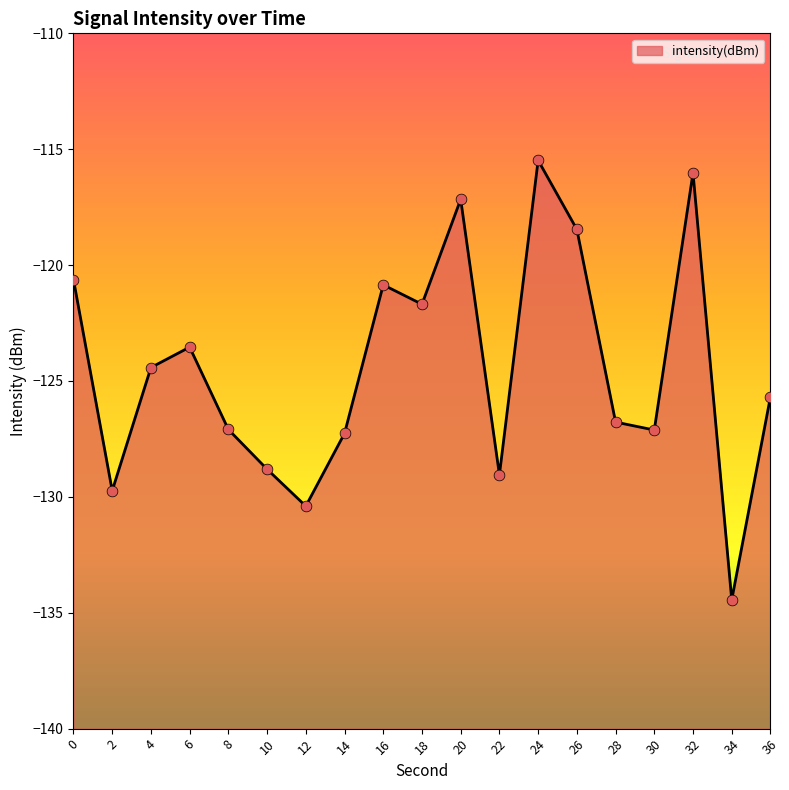

Which has a higher value, 12 or 4?

4